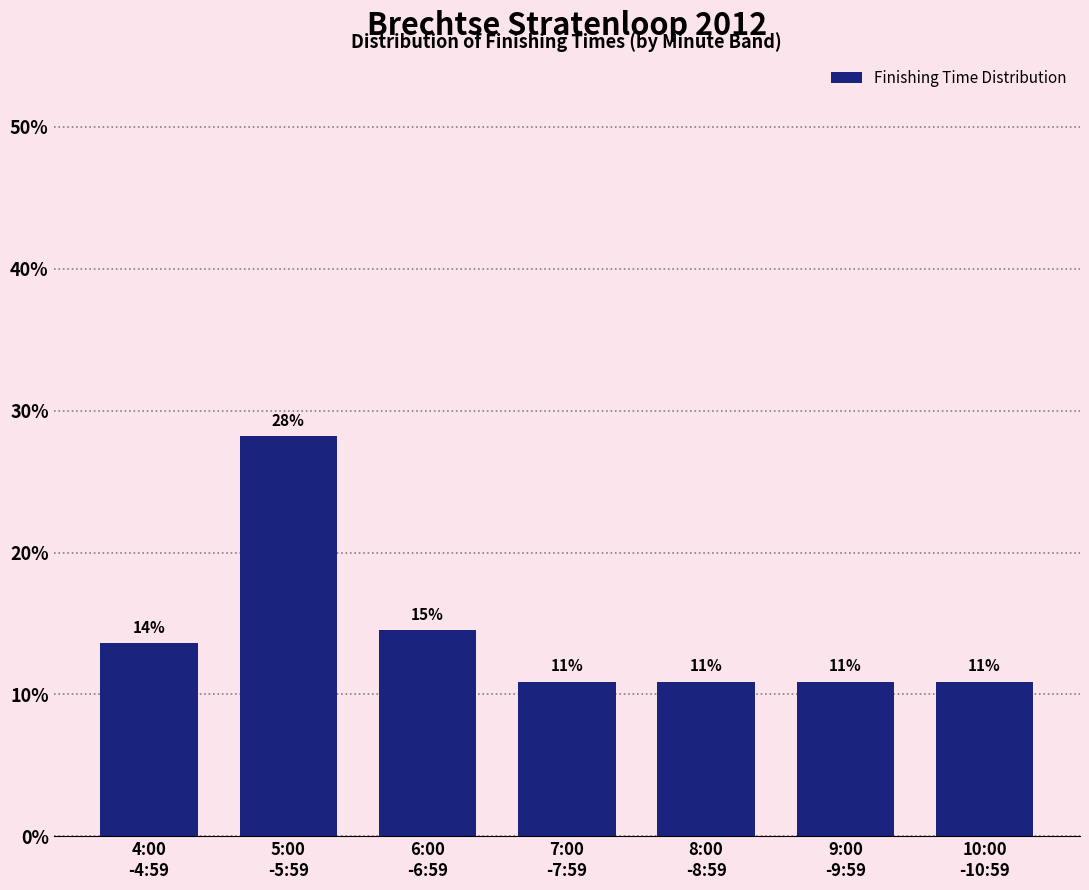

Are the bars horizontal?

No